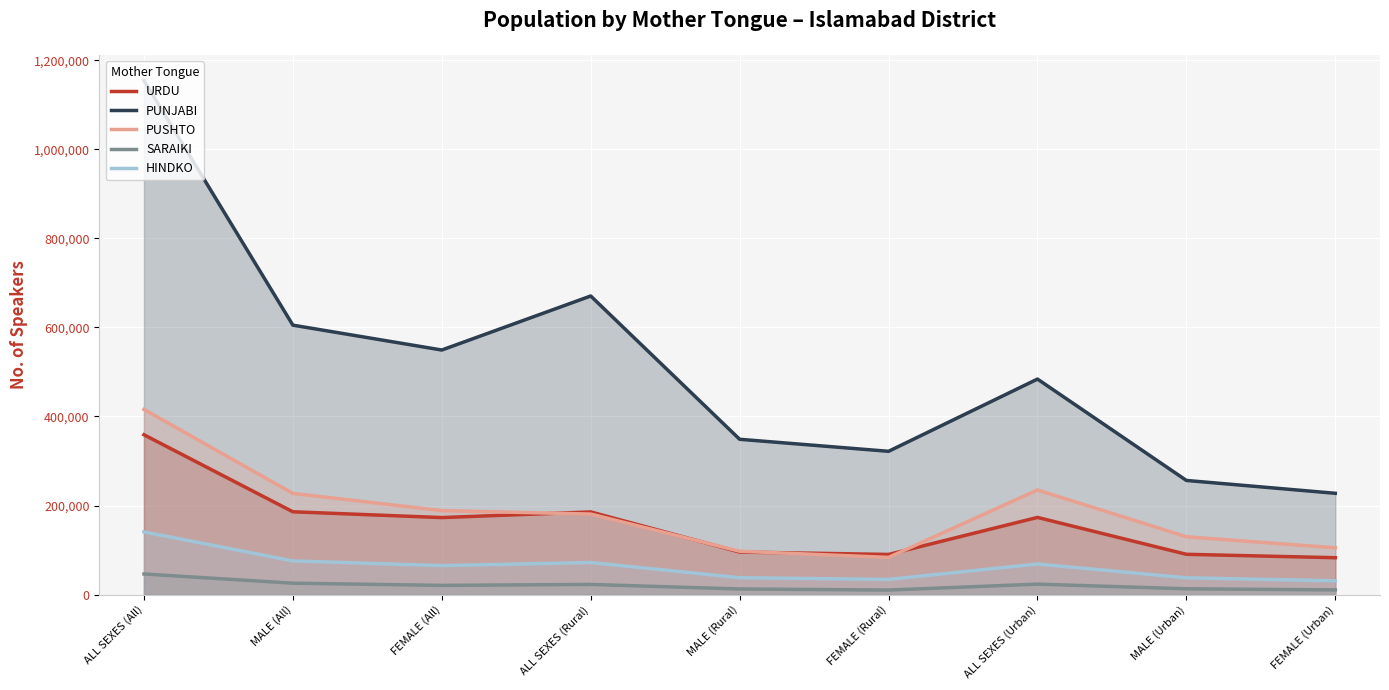

Which series has the largest total across all categories?

PUNJABI